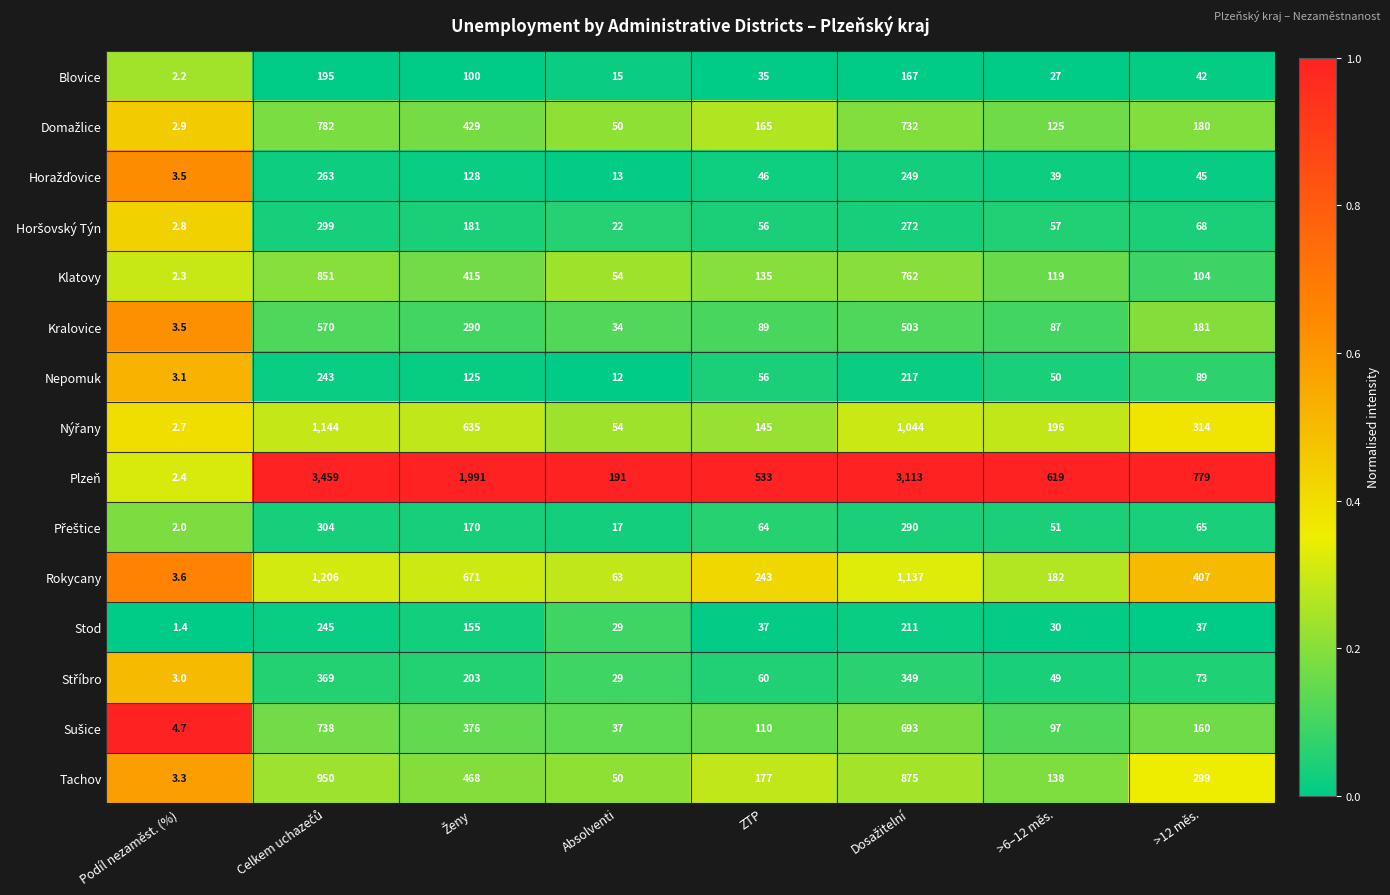

What is the smallest value displayed?

1.4